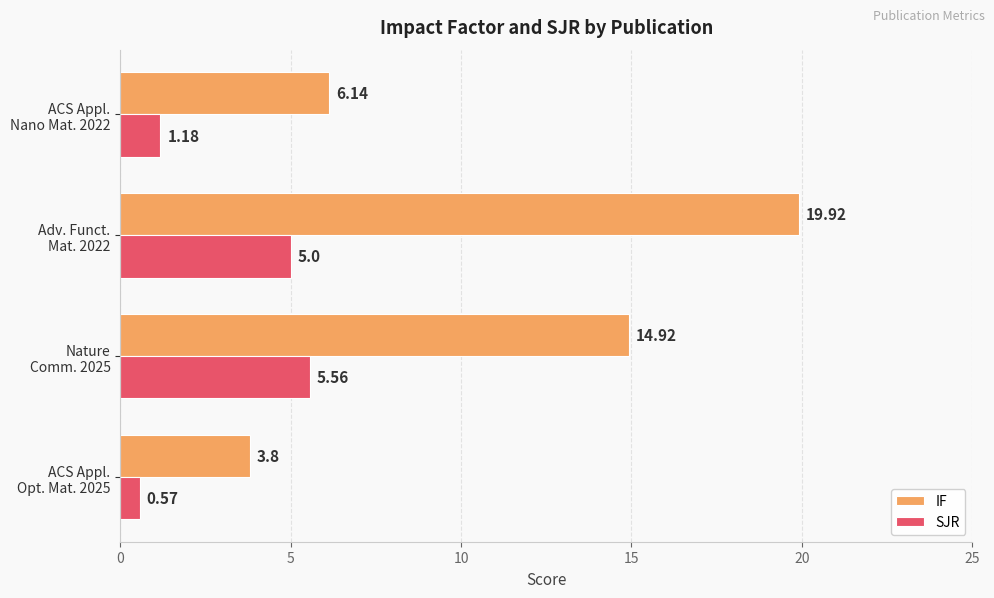

What is the difference between the second highest and minimum values in the IF series?

11.1